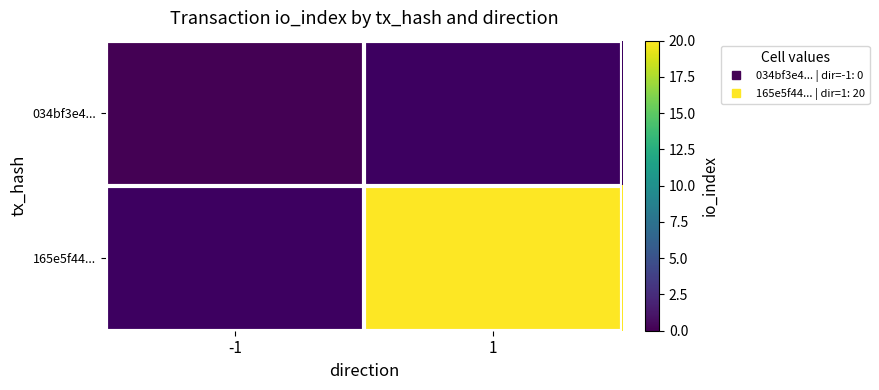

Which category has the highest value in the 034bf3e4... series?

-1